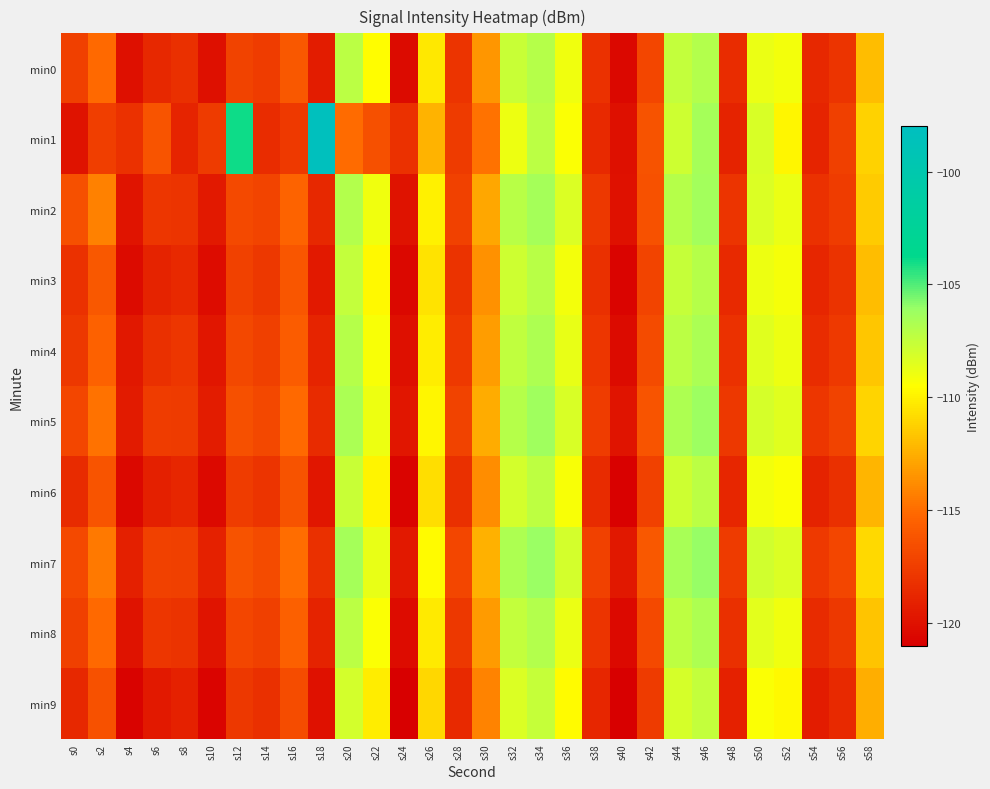

At s0, list the series in order from largest to smallest.

min2, min7, min5, min0, min8, min4, min3, min6, min9, min1